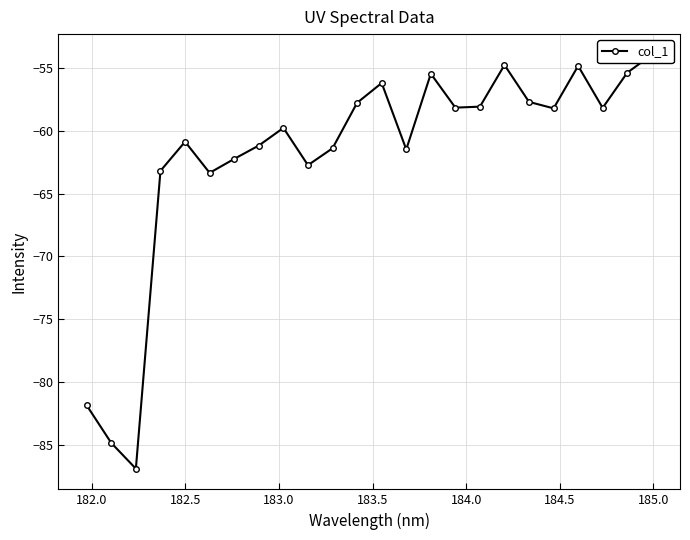

True or false: the data has more than 2 interior local peaks.

True